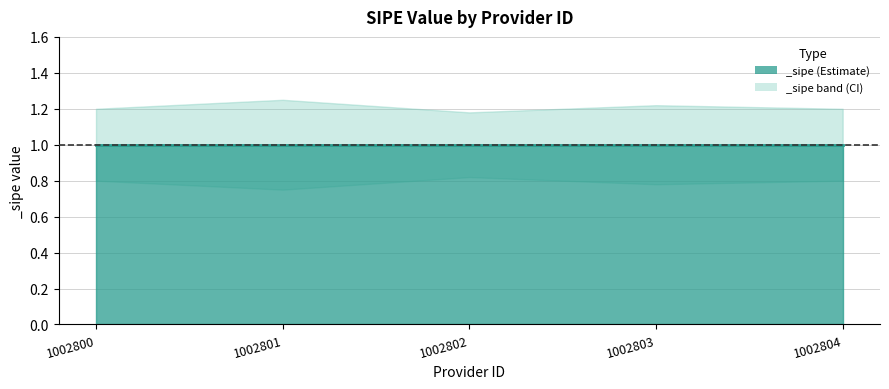

How many lines are shown in the chart?

3